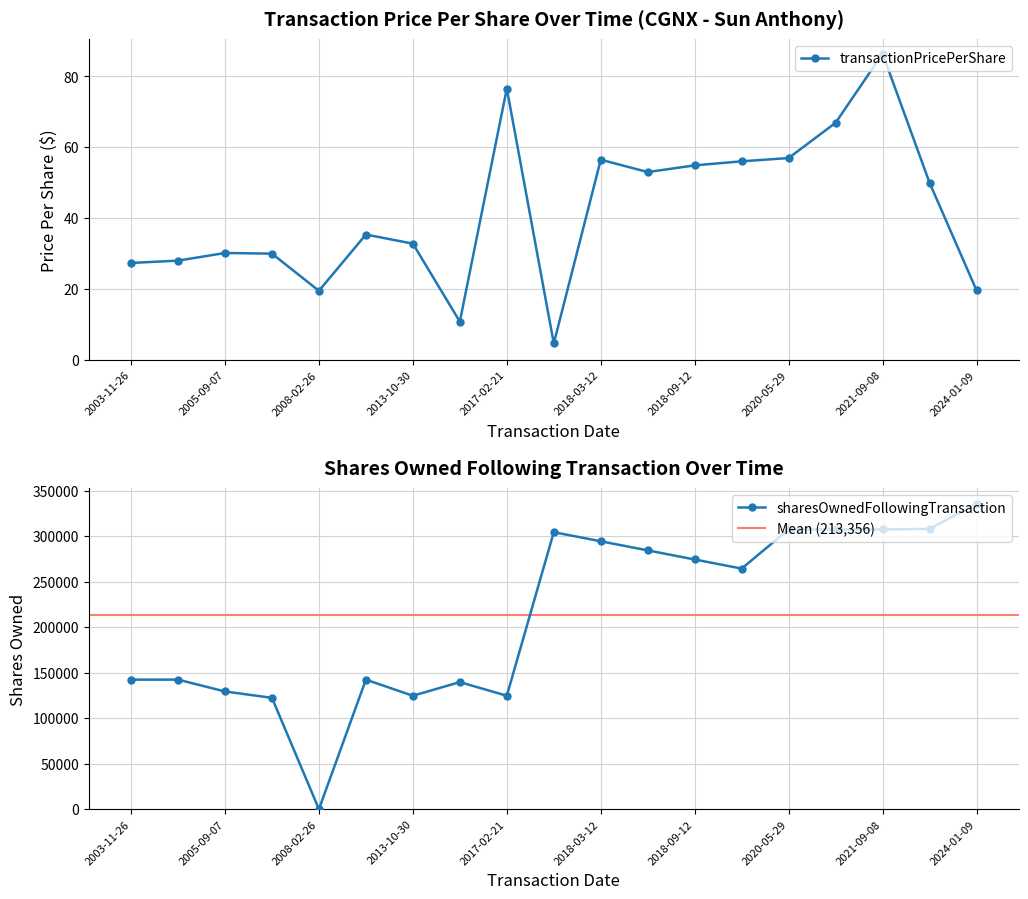

In sharesOwnedFollowingTransaction, how many points are higher than both neighbors (excluding endpoints)?

3